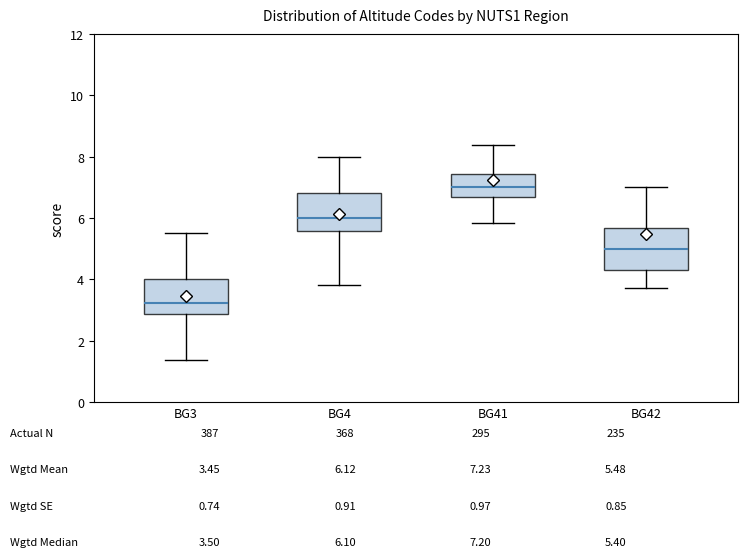

Which box's median line is the highest?

BG41